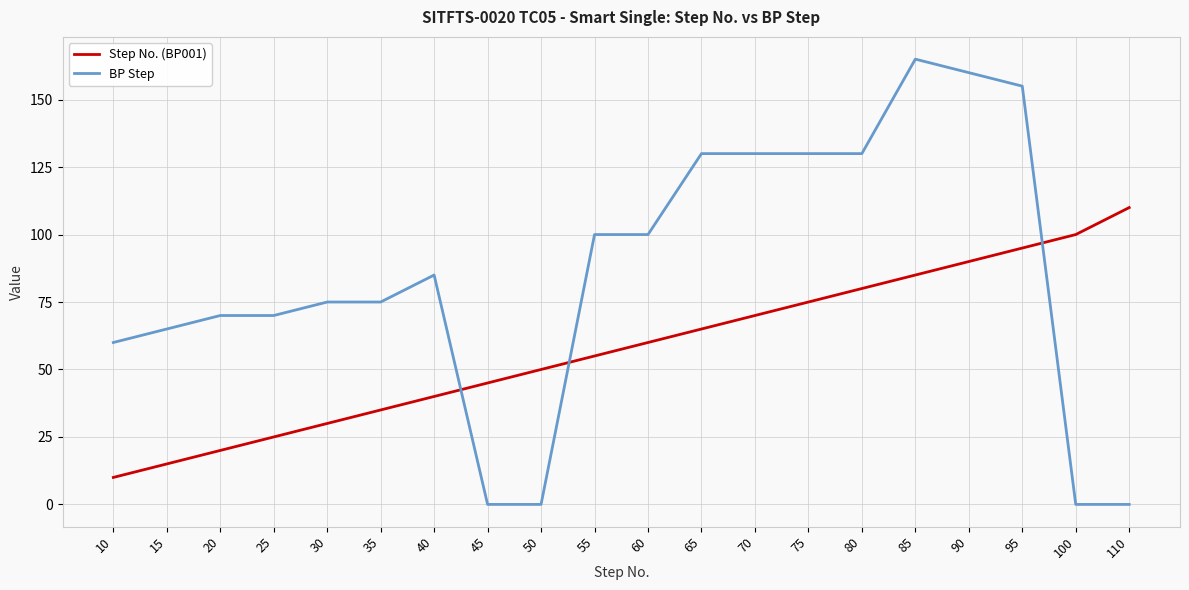

What is the highest value of the BP Step series?

165